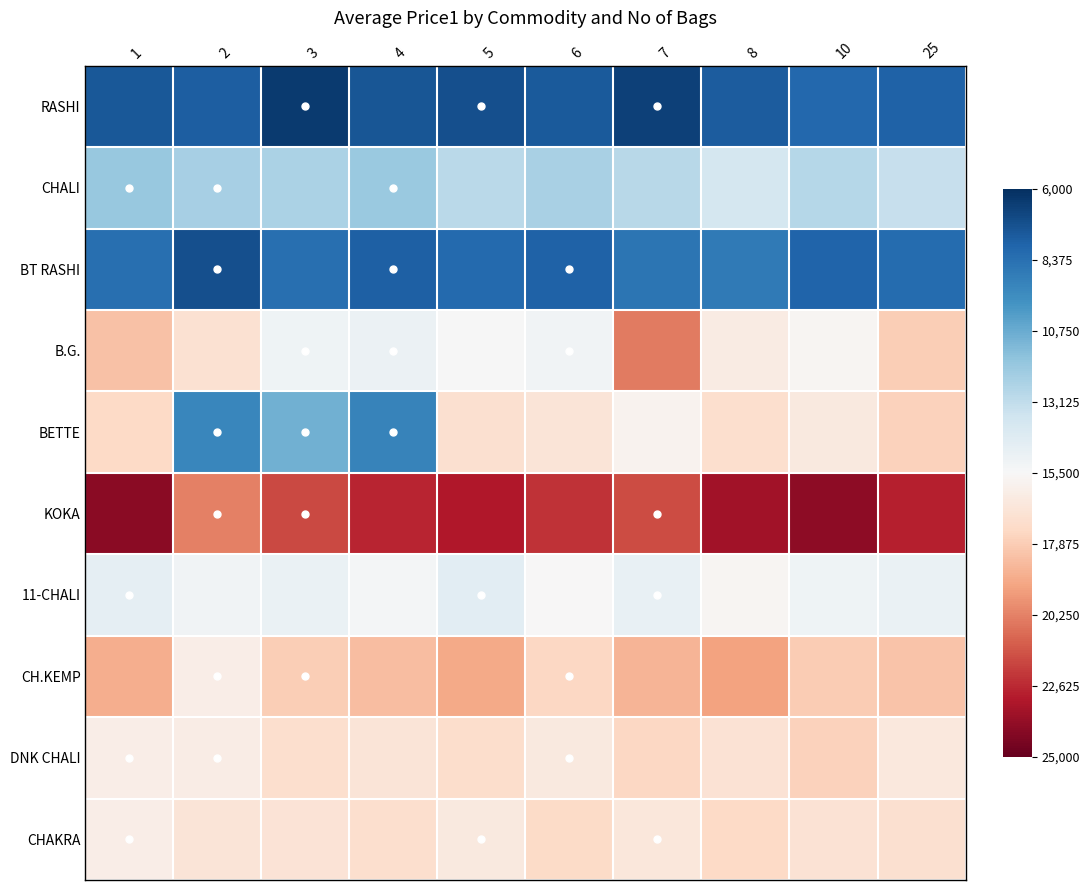

Which series changed the most between 7 and 8?

B.G.